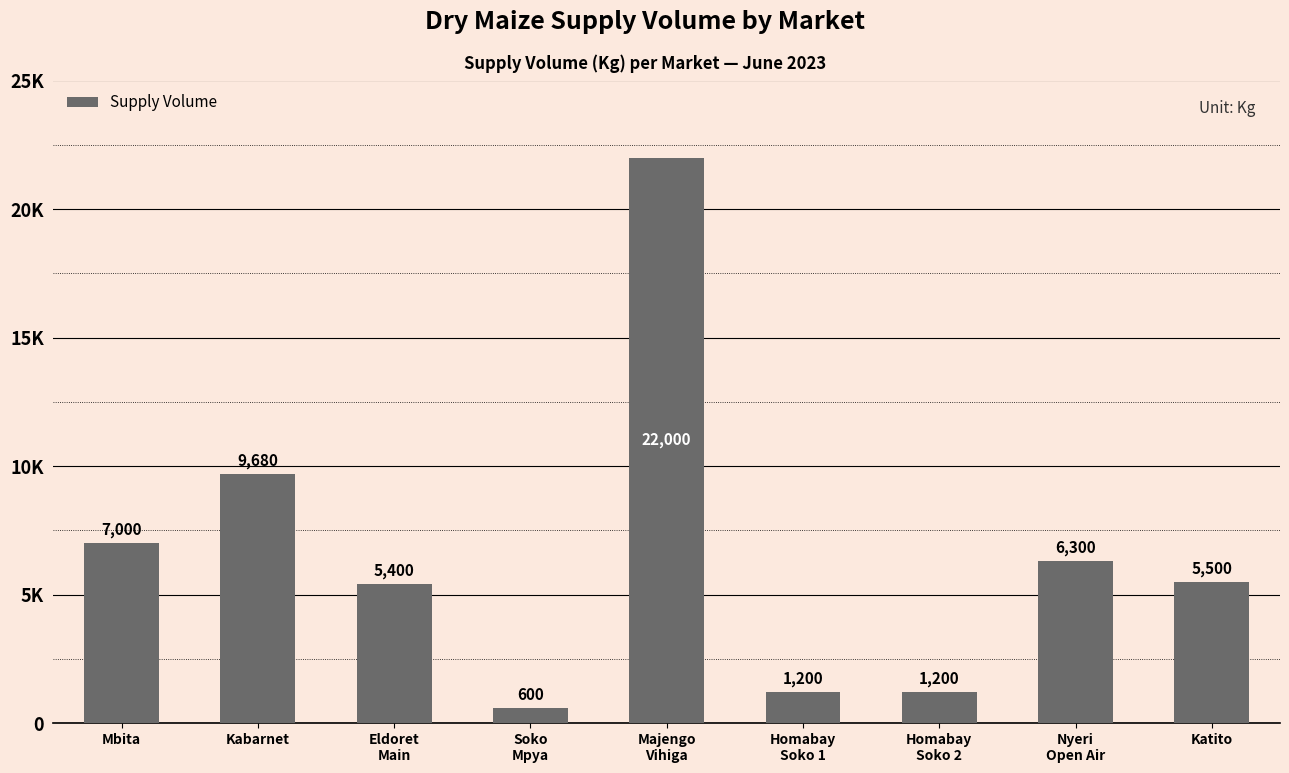

The value at Nyeri
Open Air is 6300. True or false?

True